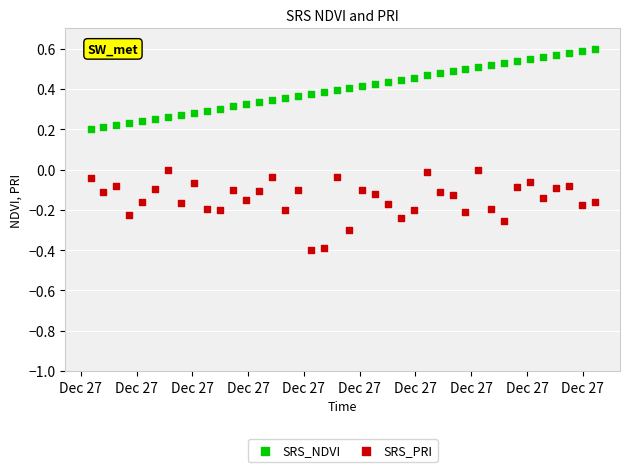

Across all data points, what is the range of Y values (max minus min)?

1.0